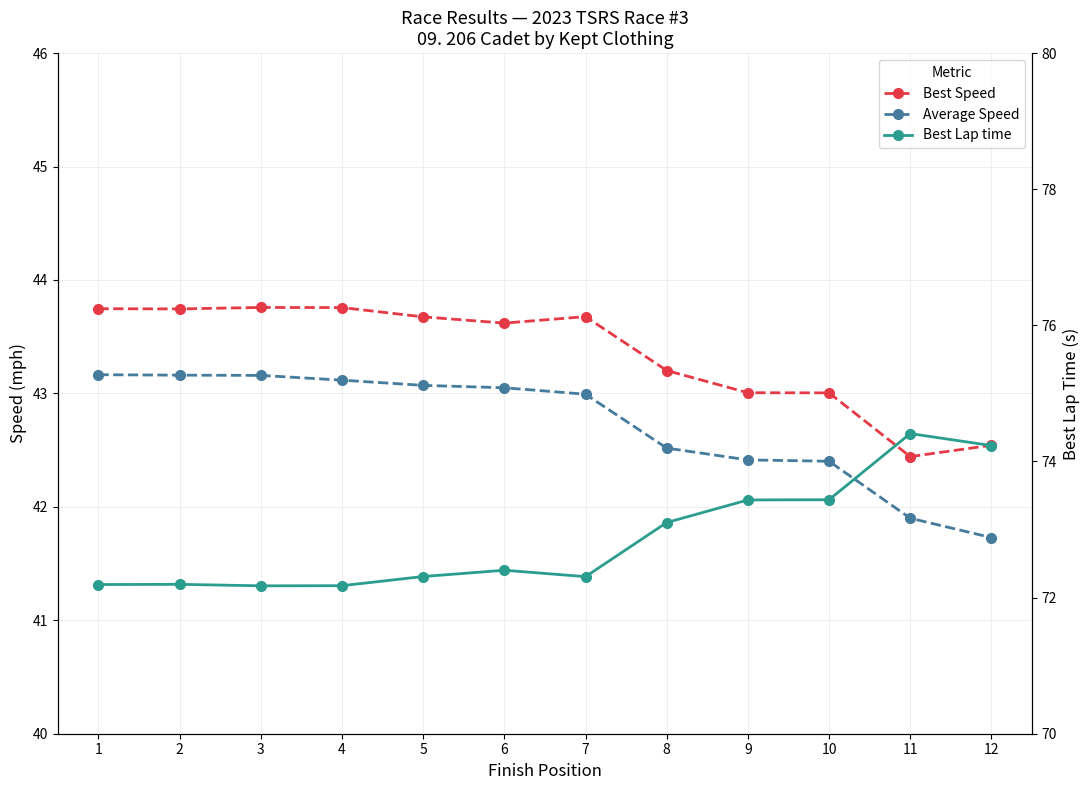

At which label is Best Lap time closest to 73?

8